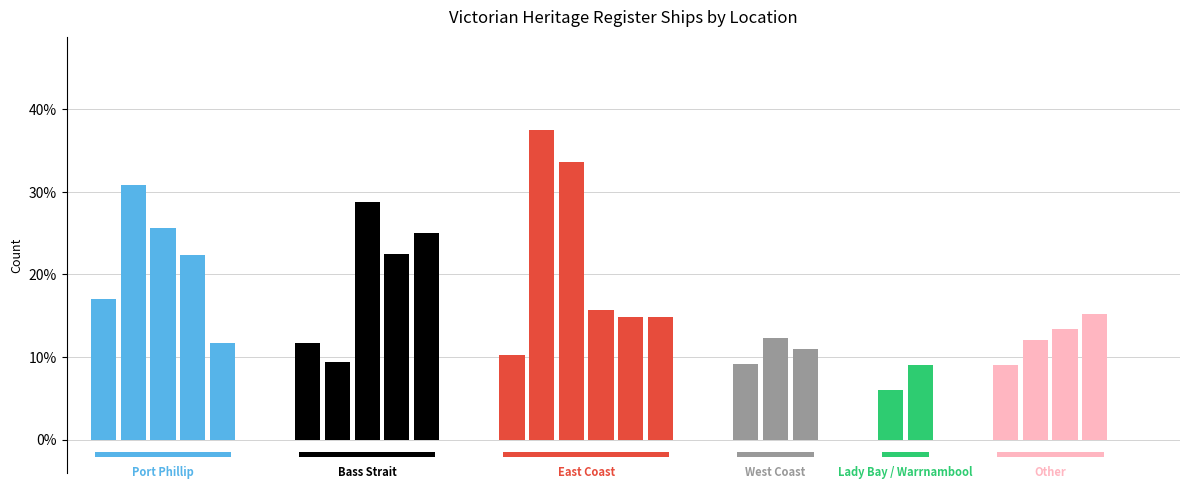

Reading left to right, extract all data points from this chart.

0.2	0.3	0.3	0.2	0.1	0.1	0.1	0.3	0.2	0.2	0.1	0.4	0.3	0.2	0.1	0.1	0.1	0.1	0.1	0.1	0.1	0.1	0.1	0.1	0.2